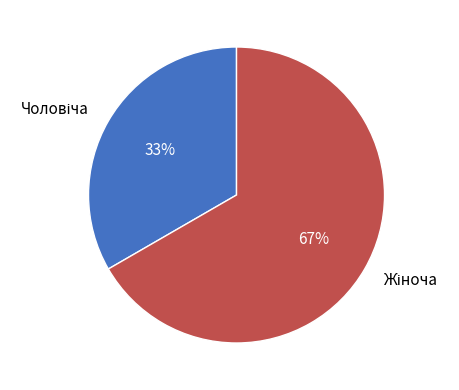

Count the number of slices in the pie.

2